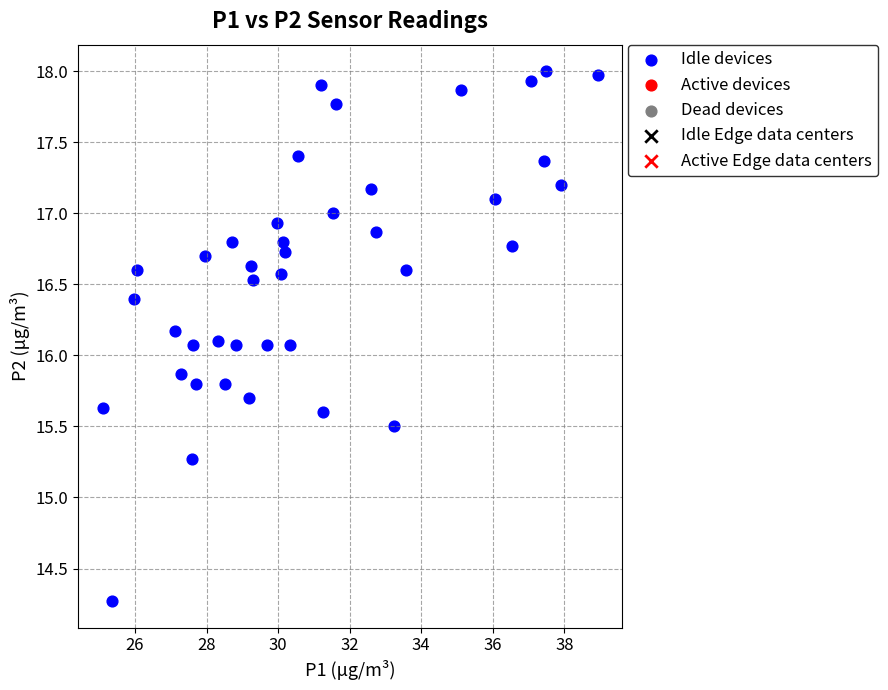

What is the range of X values (max minus min)?

13.8